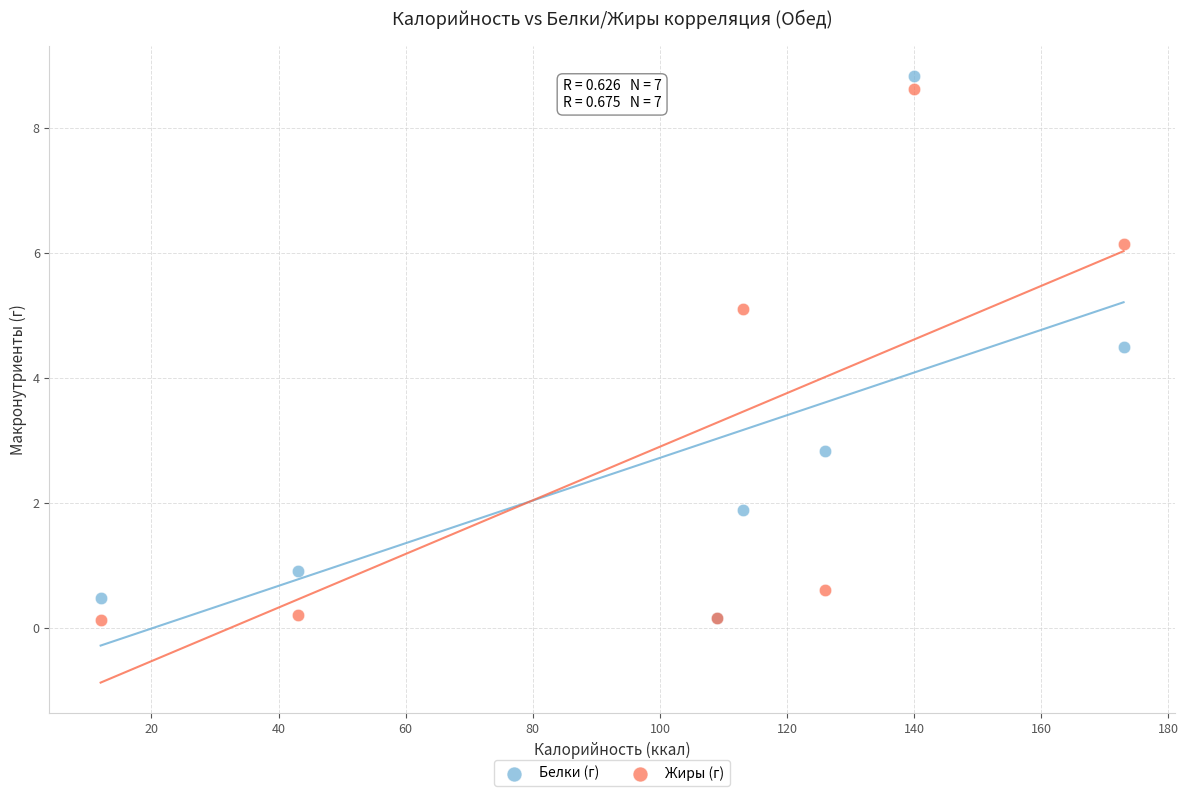

Across all series, what Y value is closest to 4?

4.5